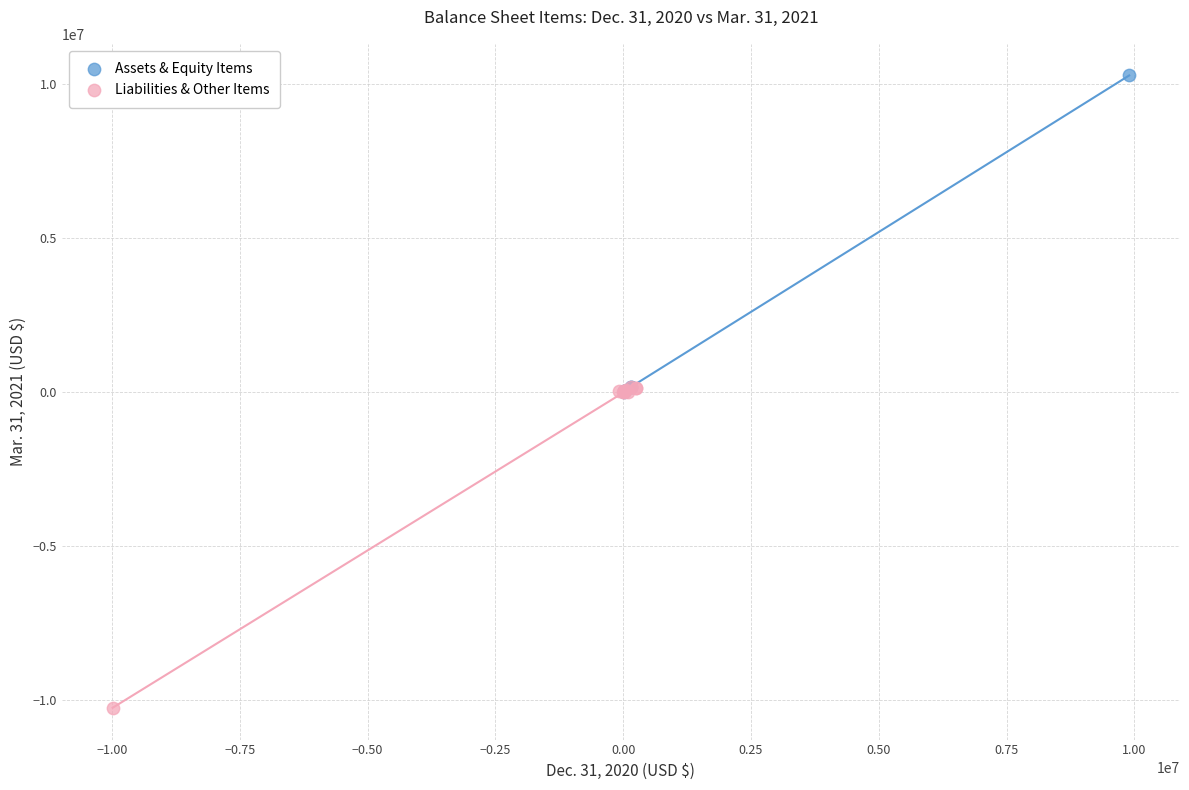

Which series contains the lowest Y value?

Liabilities & Other Items